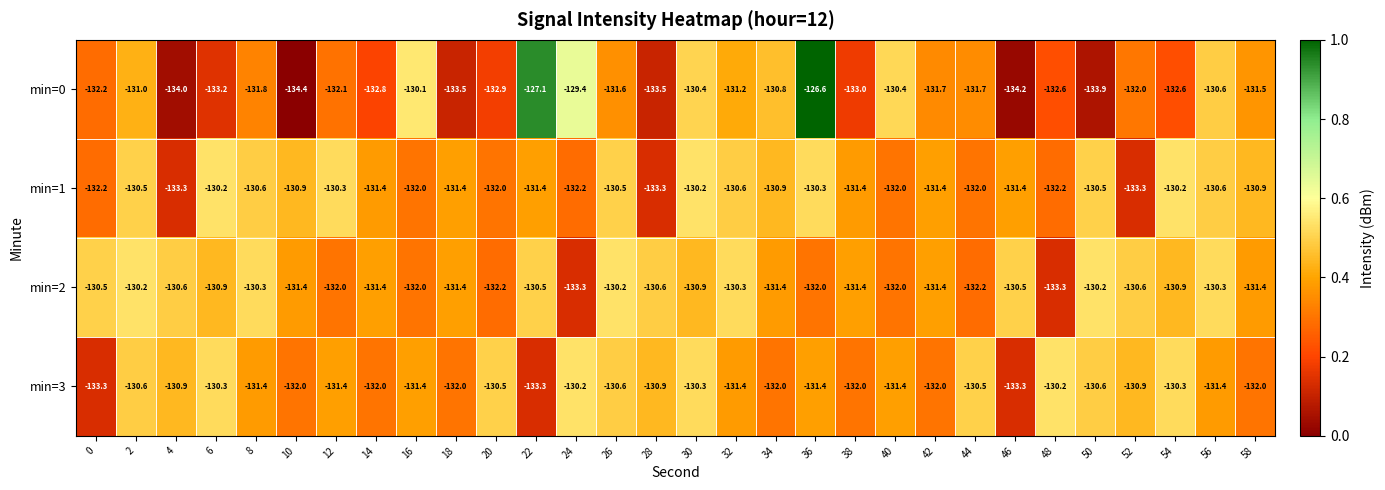

The value of min=1 at 24 is -132.2. True or false?

True